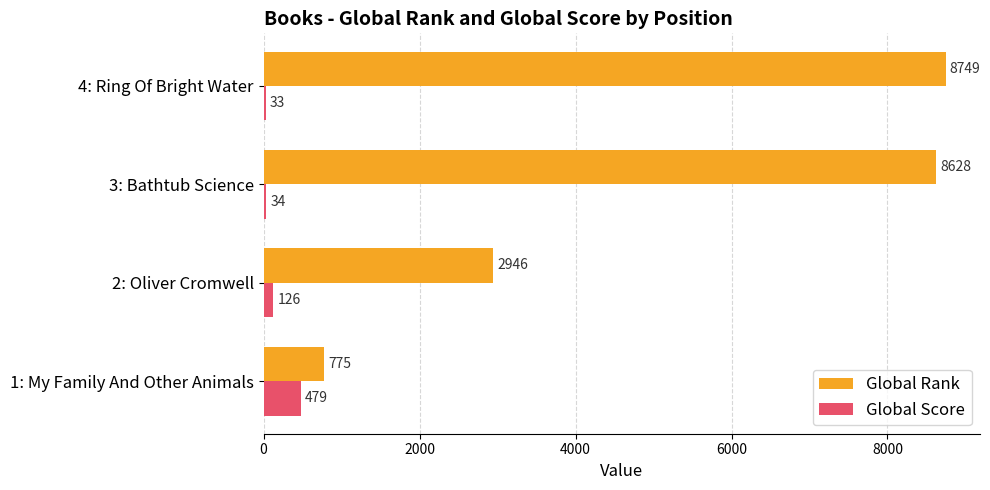

What is the difference between the second highest and minimum values in the Global Rank series?

7853